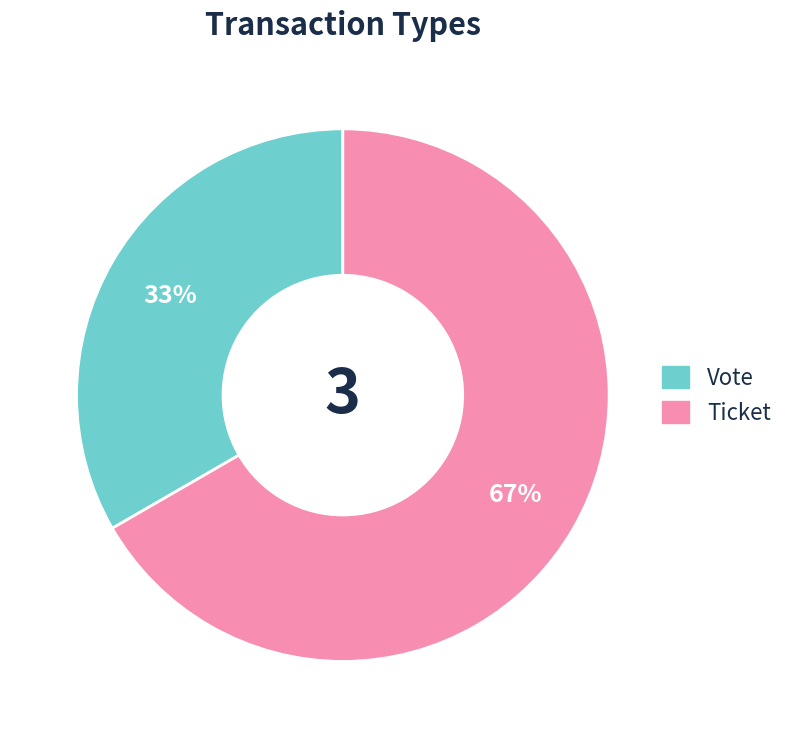

Is it true that Ticket is 67% of the pie?

True